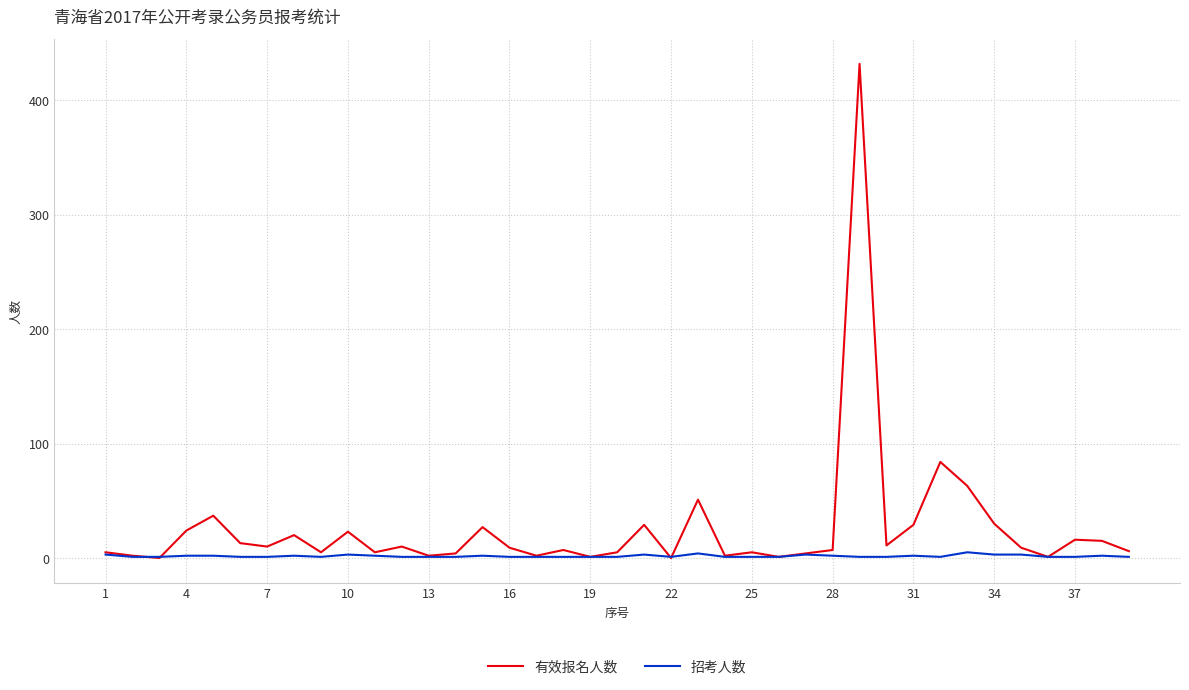

Rank the series by their maximum value, from highest to lowest.

有效报名人数, 招考人数